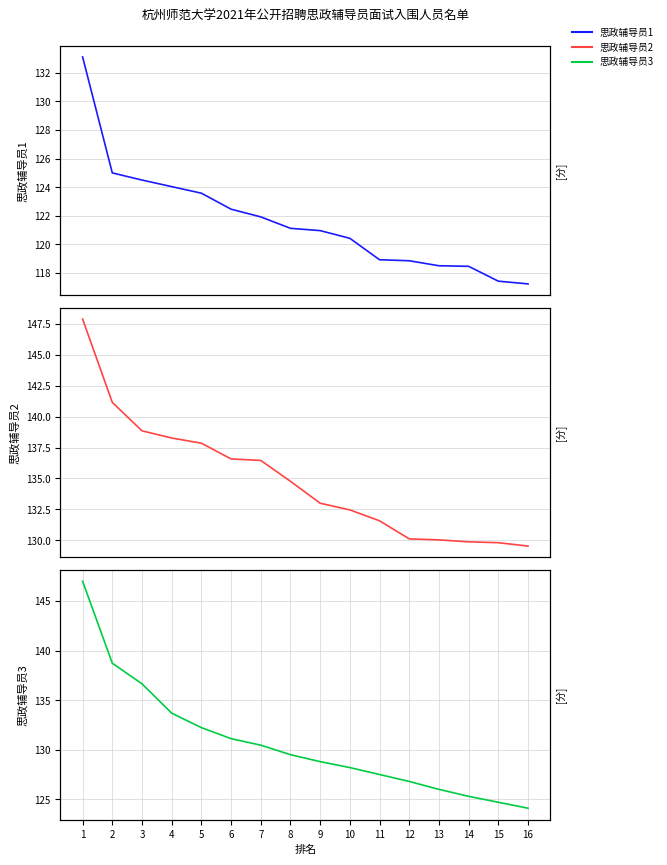

How many values in the 思政辅导员1 series are below 121?

8